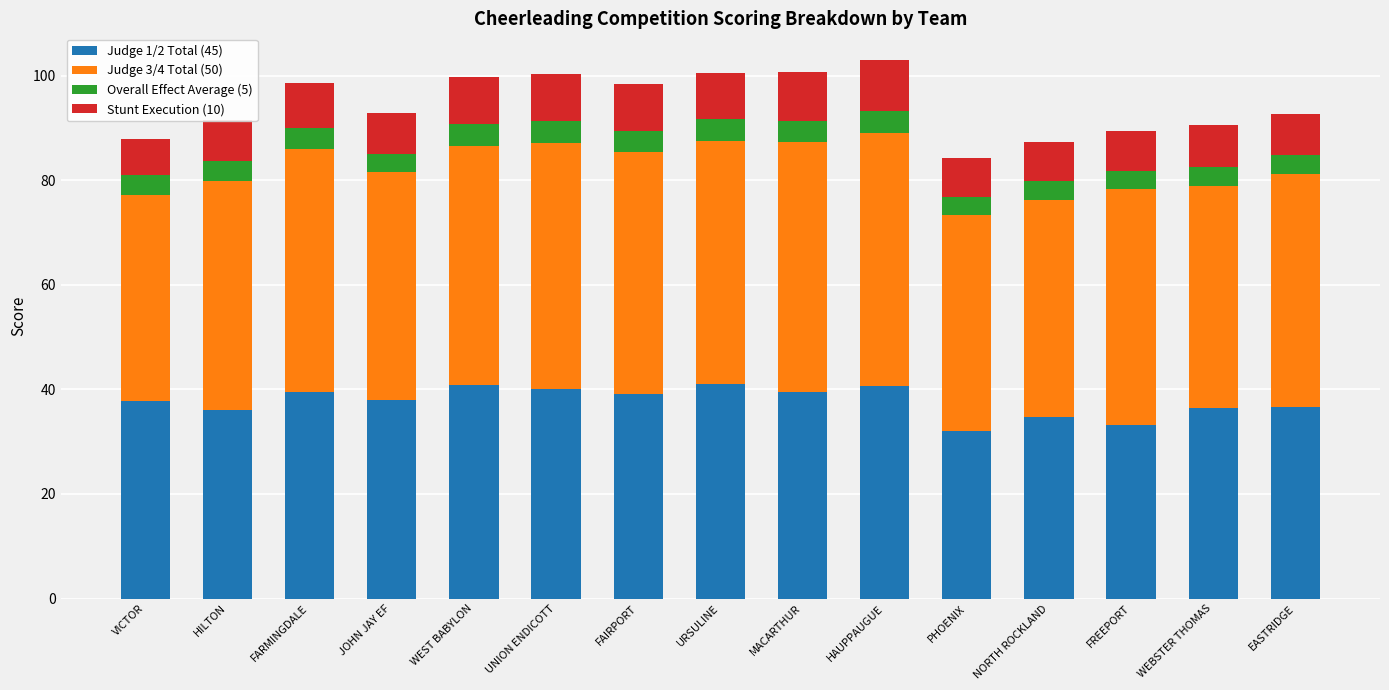

Are the bars horizontal?

No